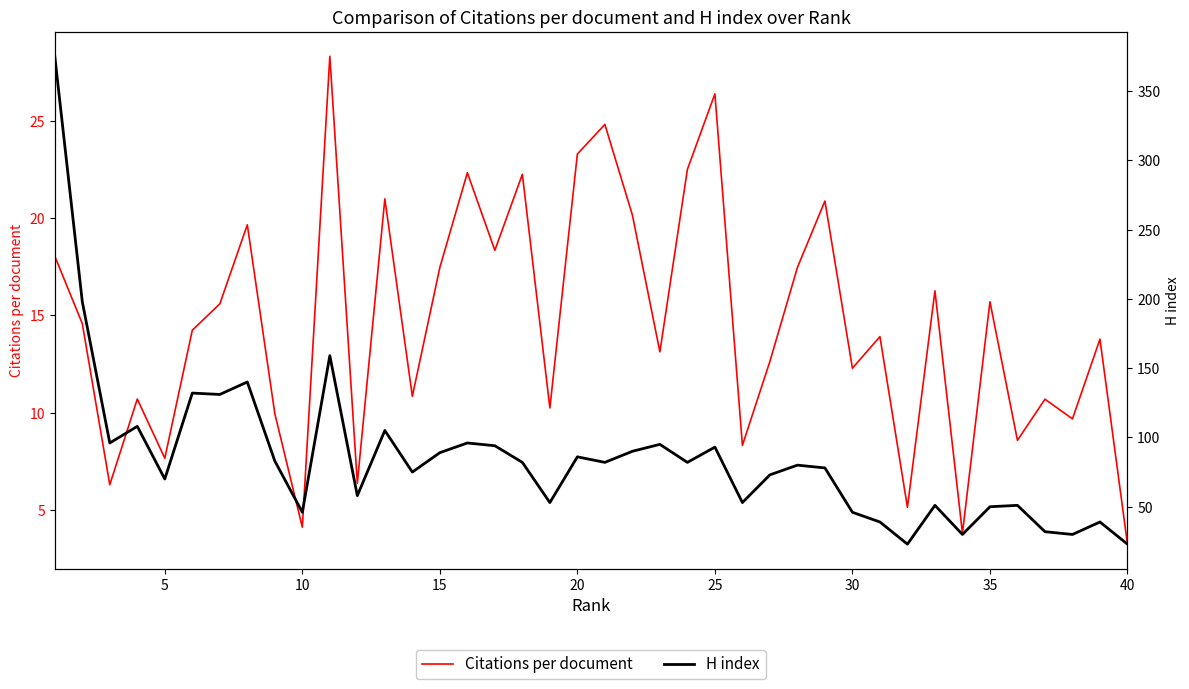

At how many categories does at least one series exceed 333?

1